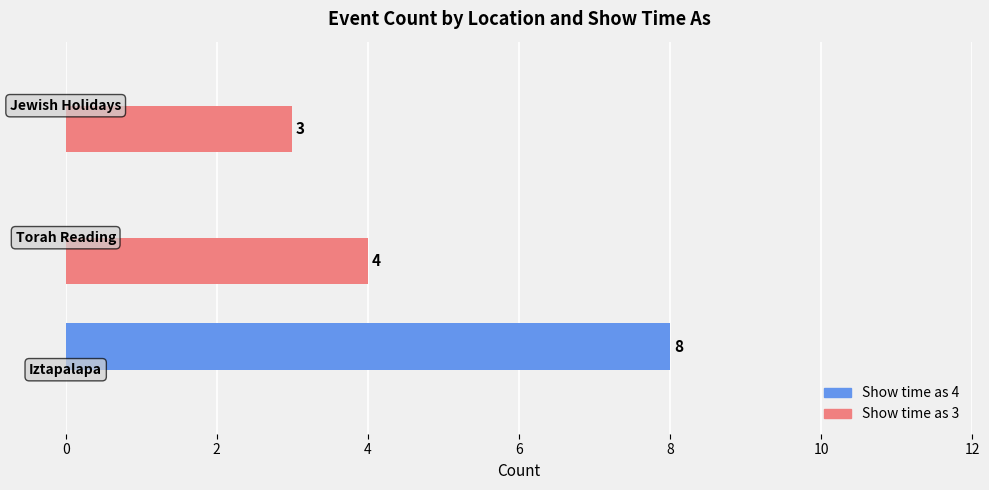

What are all the series names shown in the legend?

Show time as 4, Show time as 3